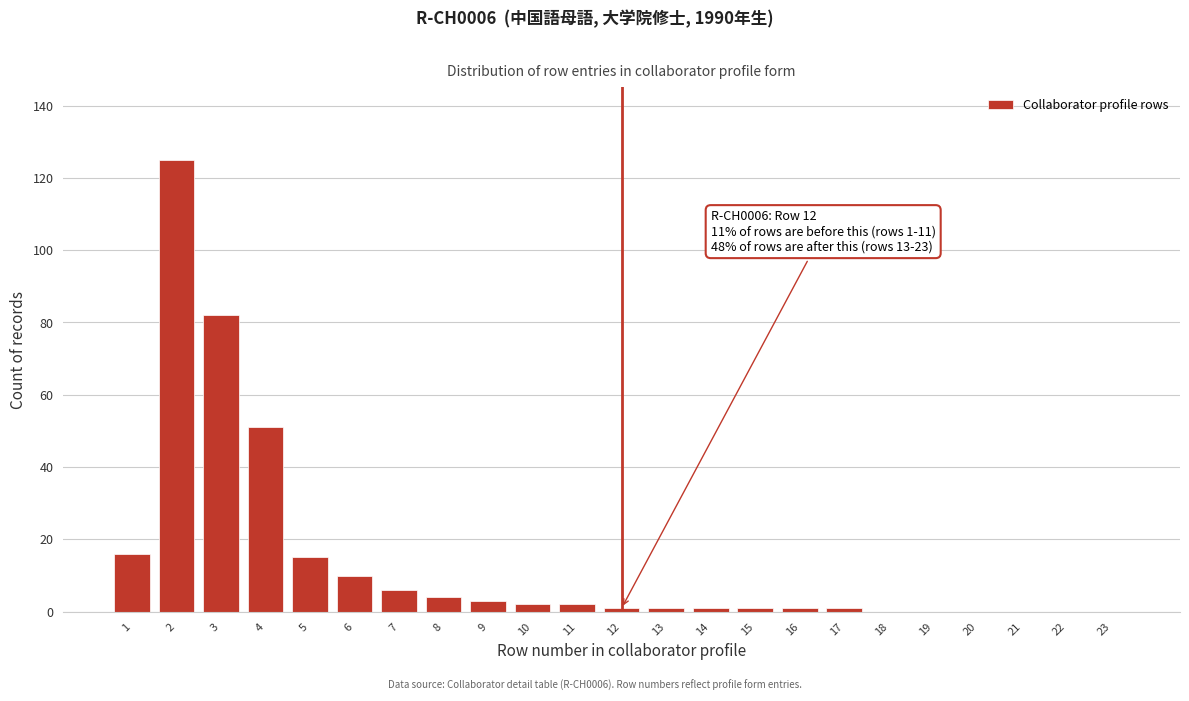

Reading left to right, extract all data points from this chart.

1=16	2=125	3=82	4=51	5=15	6=10	7=6	8=4	9=3	10=2	11=2	12=1	13=1	14=1	15=1	16=1	17=1	18=0	19=0	20=0	21=0	22=0	23=0